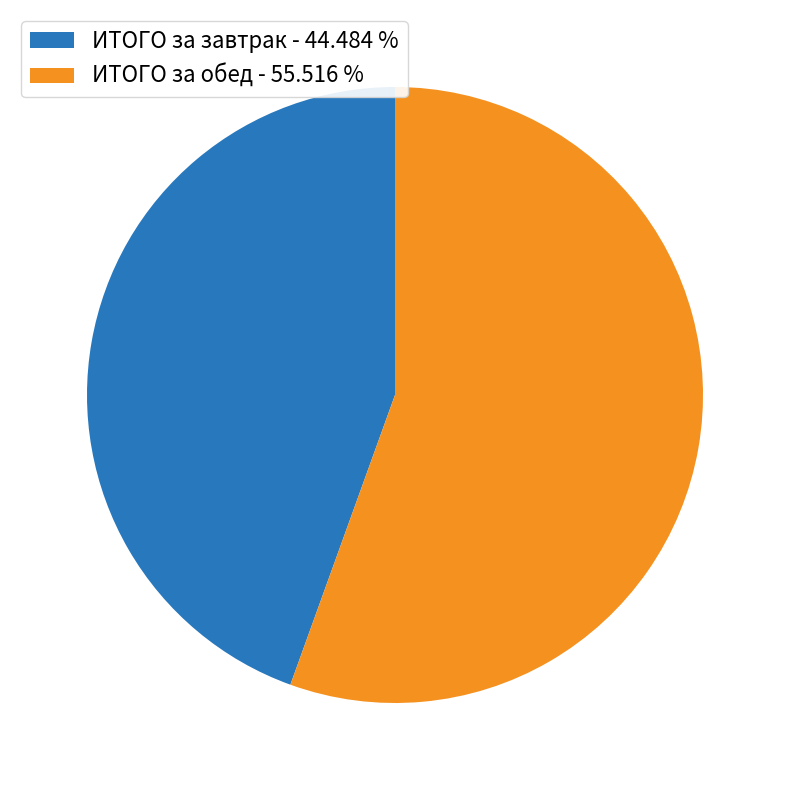

Count the number of slices in the pie.

2